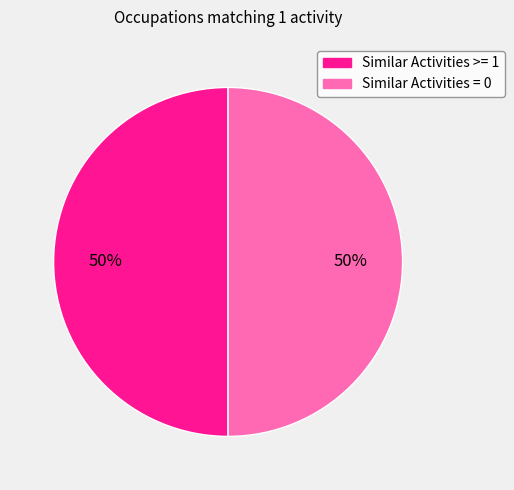

How many slices are in this pie chart?

2